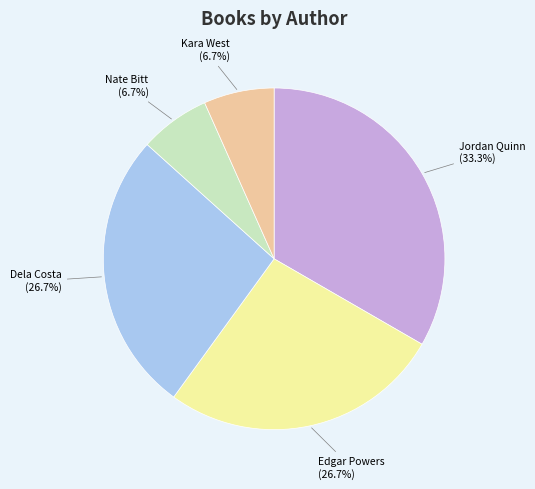

Is there a majority slice in this chart?

No